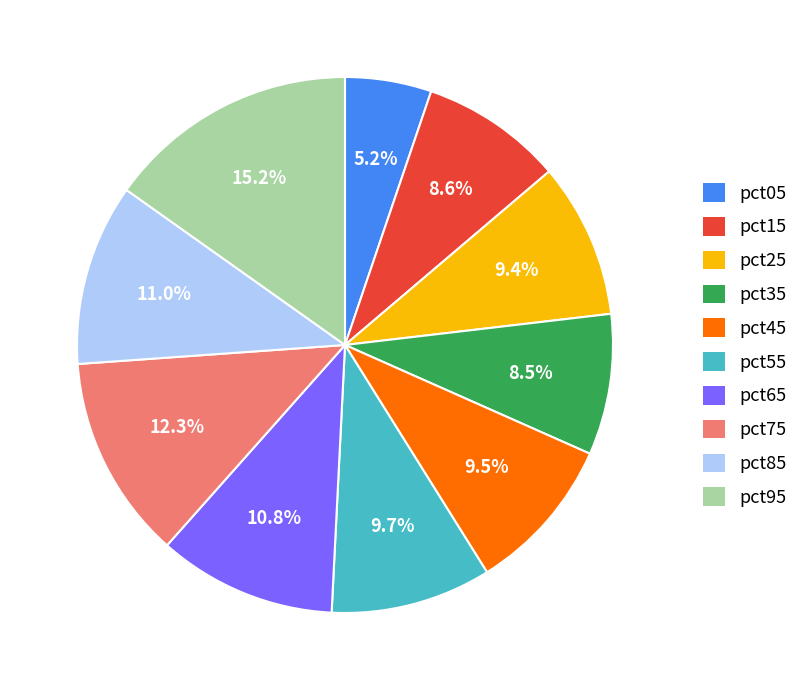

What is the smallest slice in the pie chart?

pct05